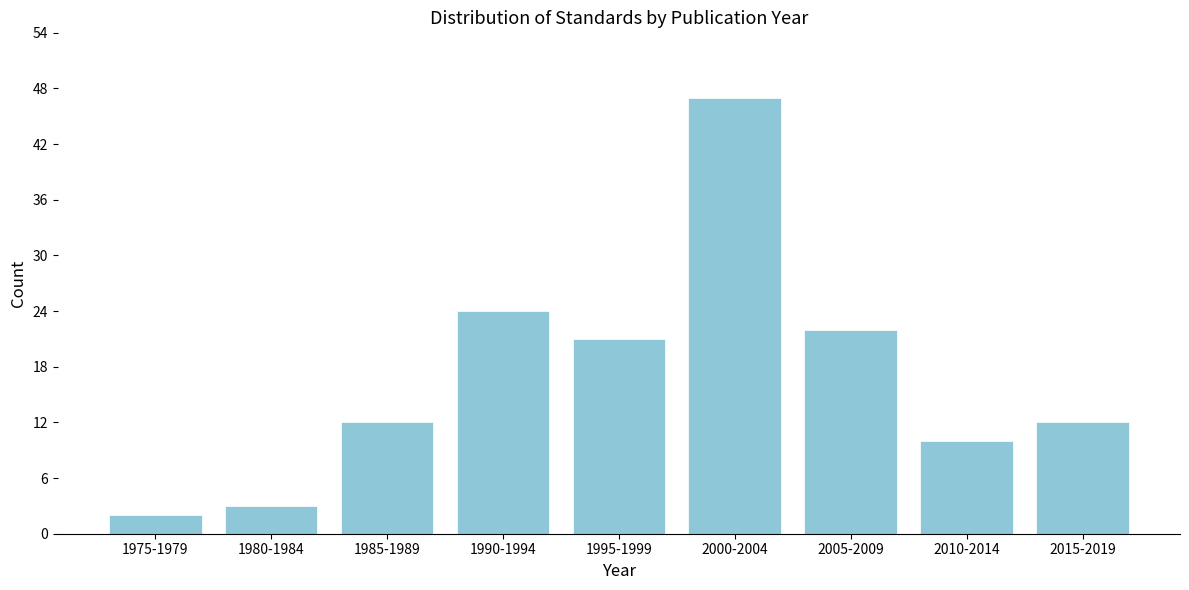

Reading left to right, what are all the values shown in this chart?

1975-1979=2	1980-1984=3	1985-1989=12	1990-1994=24	1995-1999=21	2000-2004=47	2005-2009=22	2010-2014=10	2015-2019=12